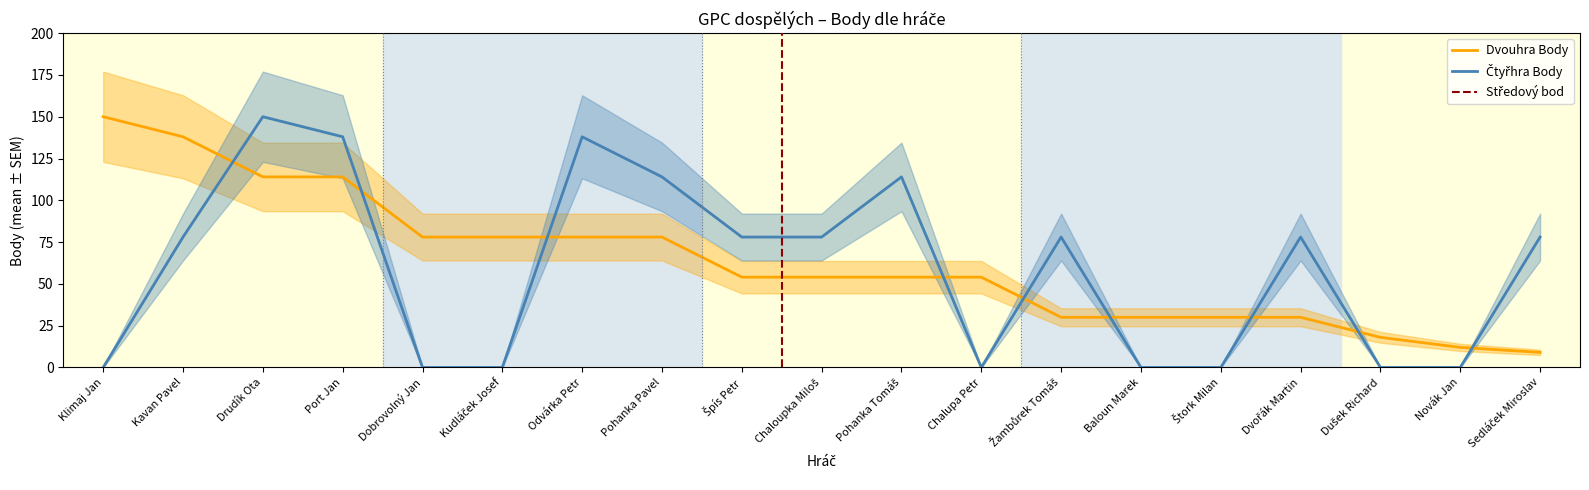

Rank the categories by Čtyřhra Body value from lowest to highest.

Klimaj Jan, Dobrovolný Jan, Kudláček Josef, Chalupa Petr, Baloun Marek, Štork Milan, Dušek Richard, Novák Jan, Kavan Pavel, Špís Petr, Chaloupka Miloš, Žambůrek Tomáš, Dvořák Martin, Sedláček Miroslav, Pohanka Pavel, Pohanka Tomáš, Port Jan, Odvárka Petr, Drudík Ota